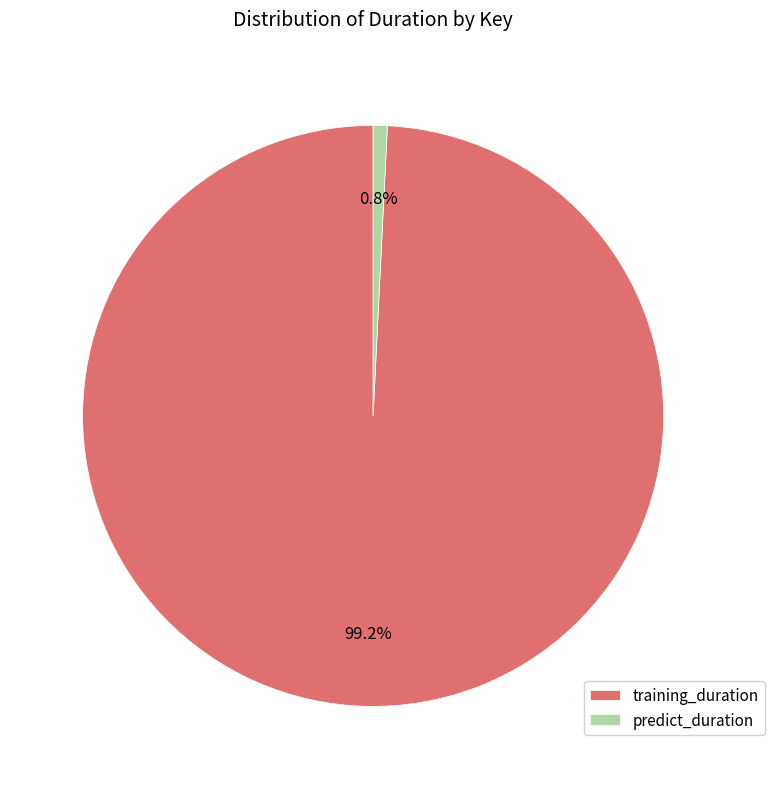

How many segments does this pie chart have?

2